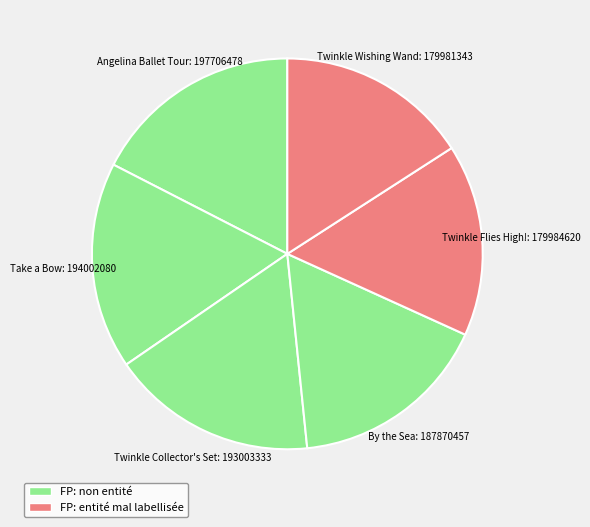

Does Take a Bow represent more than half of the total?

No